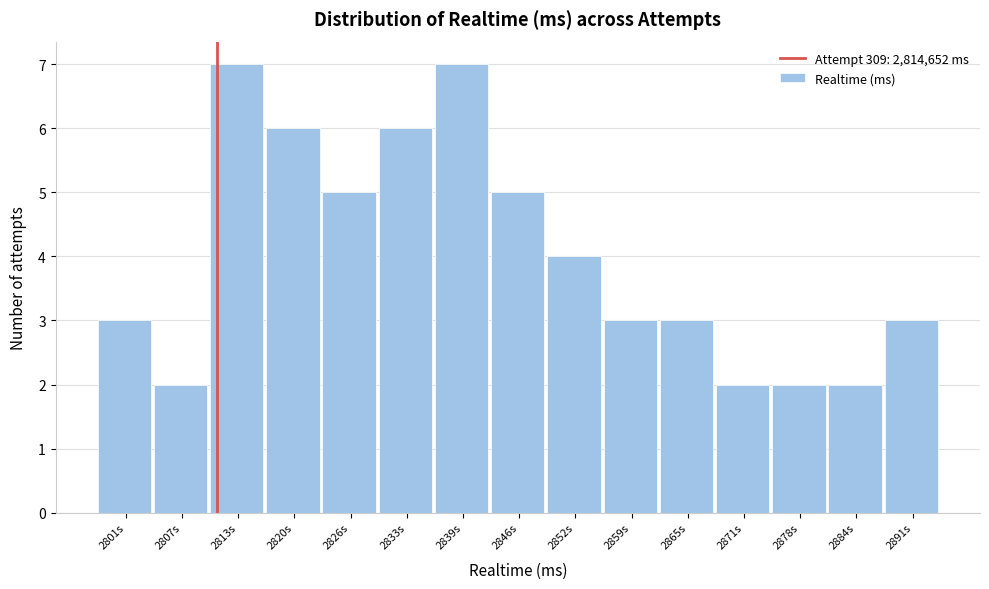

Reading left to right, transcribe all the data shown in this chart.

2801s=3	2807s=2	2813s=7	2820s=6	2826s=5	2833s=6	2839s=7	2846s=5	2852s=4	2859s=3	2865s=3	2871s=2	2878s=2	2884s=2	2891s=3